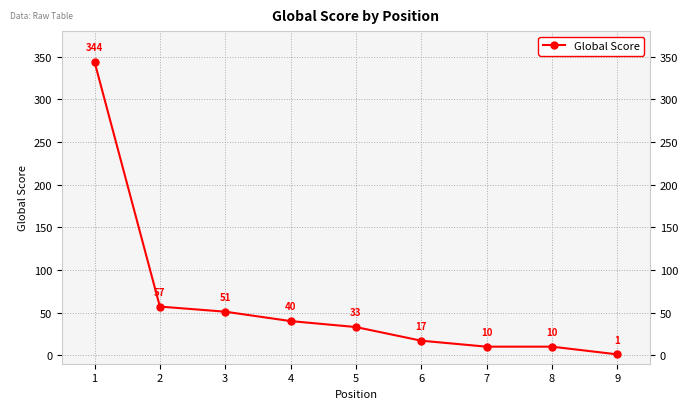

The value at 2 is 29. True or false?

False